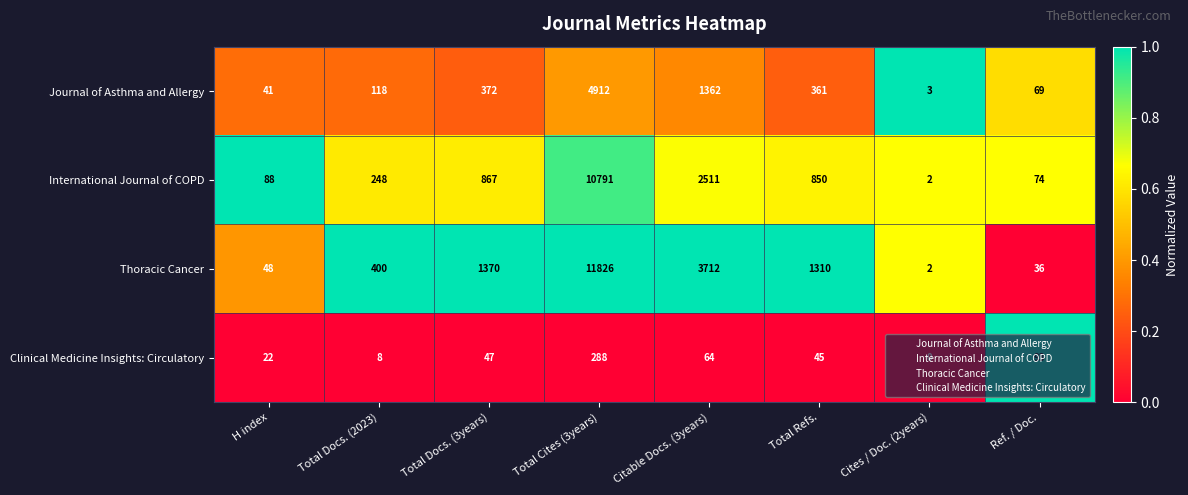

What is the maximum value shown in the chart?

11826